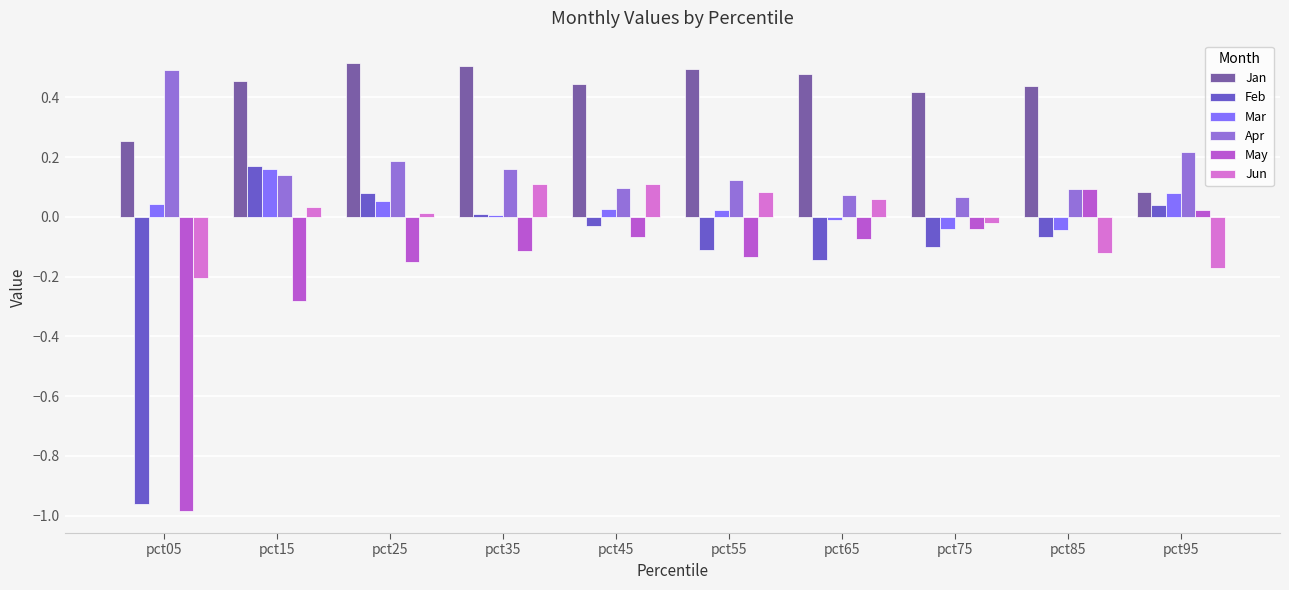

Are the bars grouped side by side (vs. stacked)?

Yes